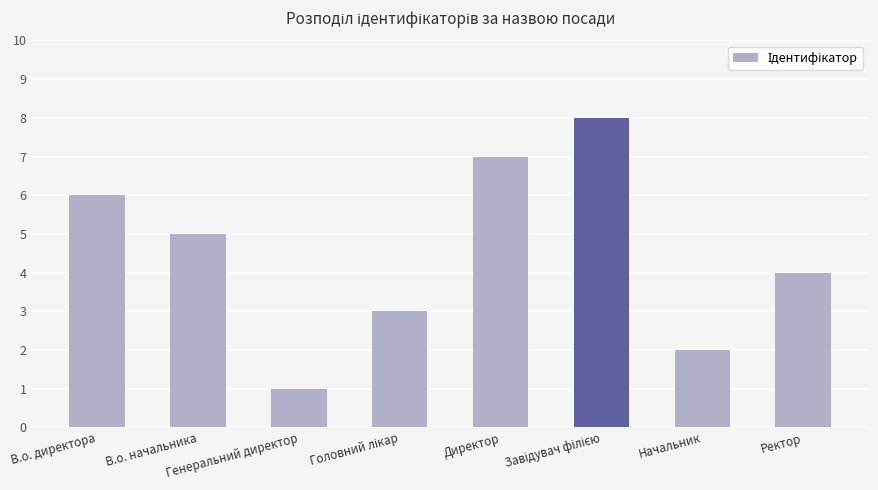

What is the smallest value displayed?

1